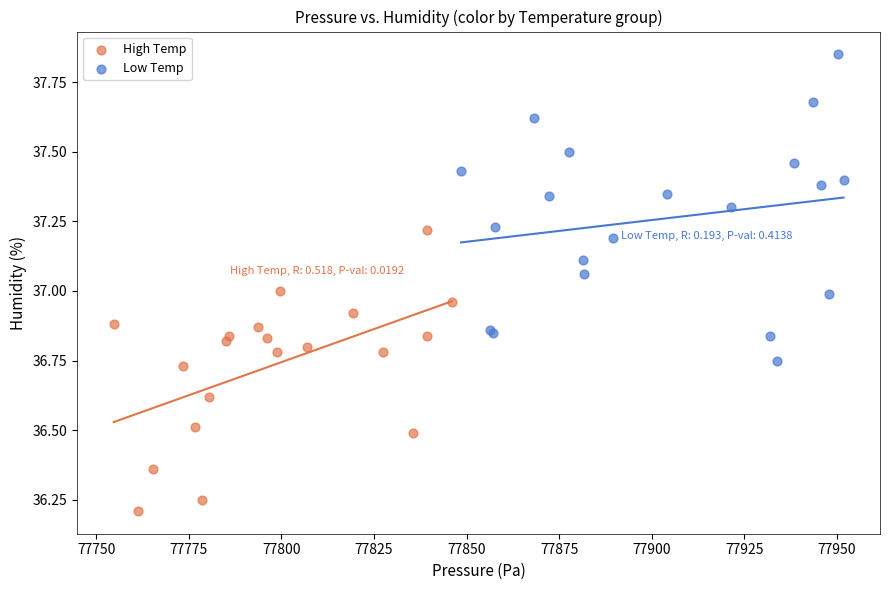

Which series has the largest Y range (max minus min)?

Low Temp